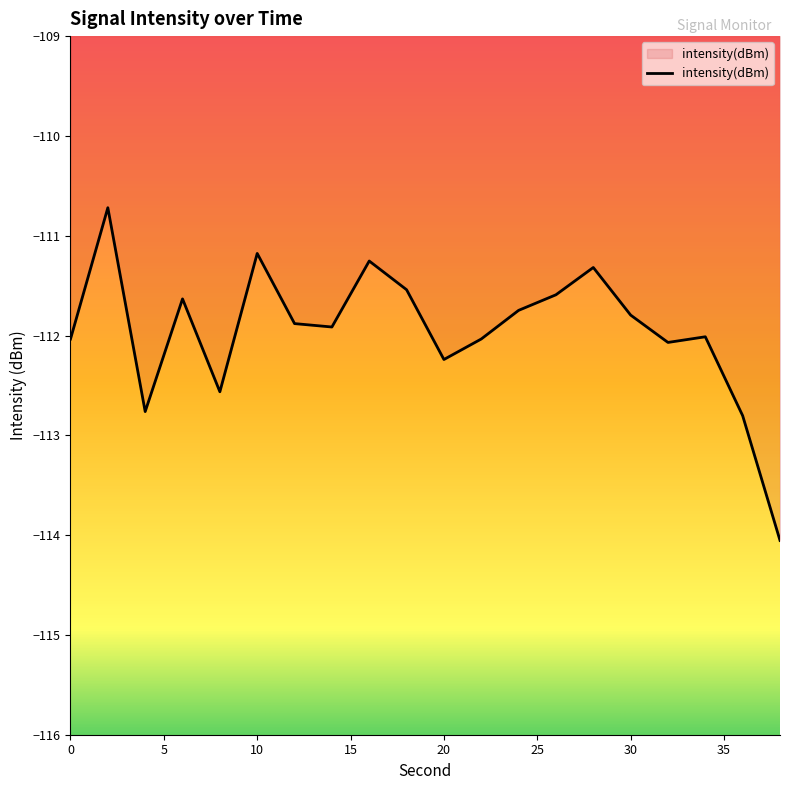

How many lines are shown in the chart?

1